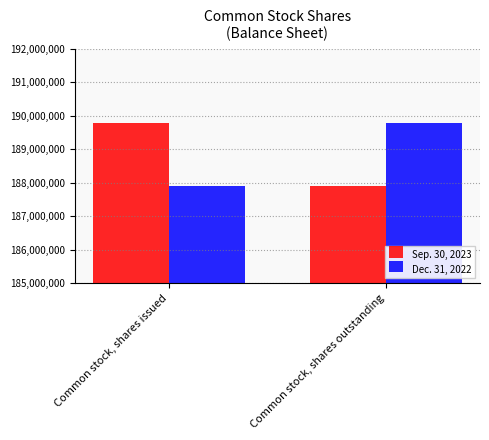

True or false: Sep. 30, 2023 has a value of 187906000 at Common stock, shares outstanding.

True